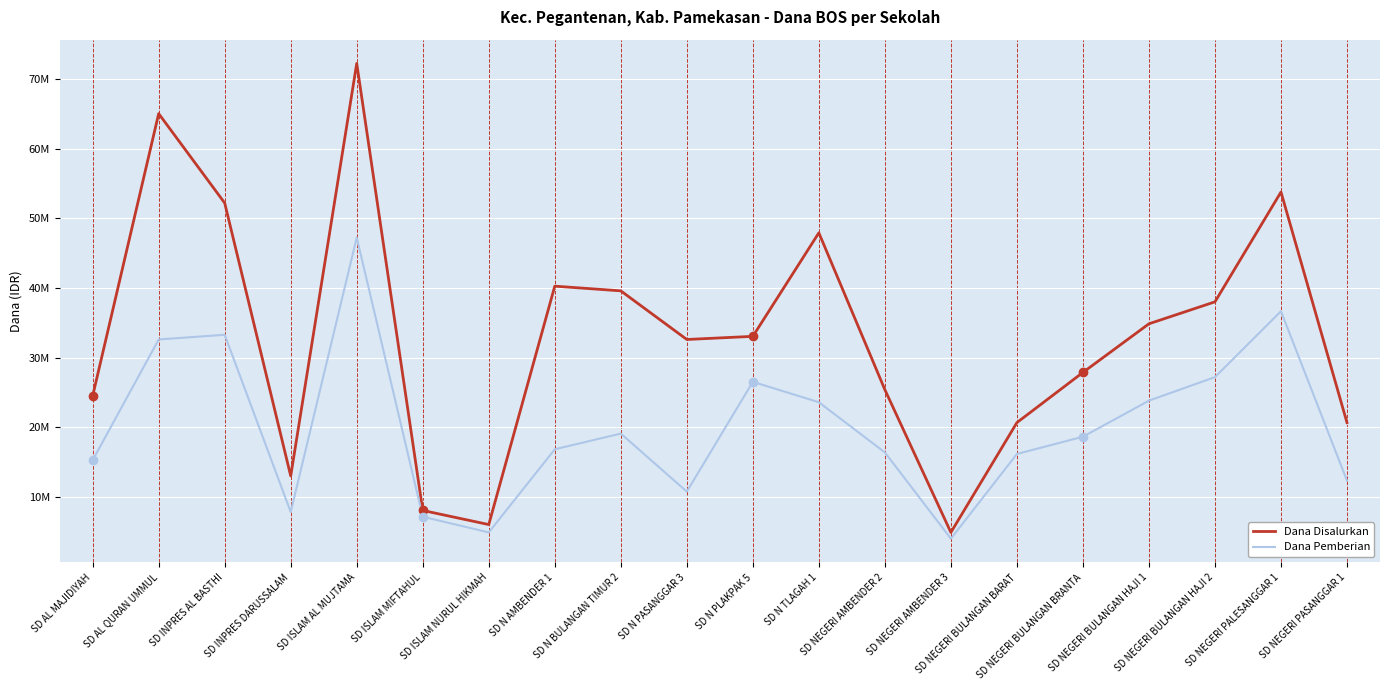

What is the total value across all series at SD NEGERI BULANGAN HAJI 1?

58725000